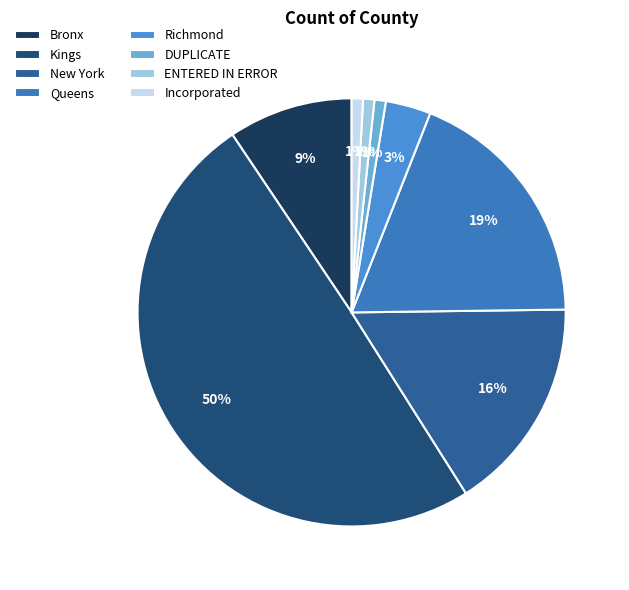

How much of the chart is everything except DUPLICATE?

99.1%